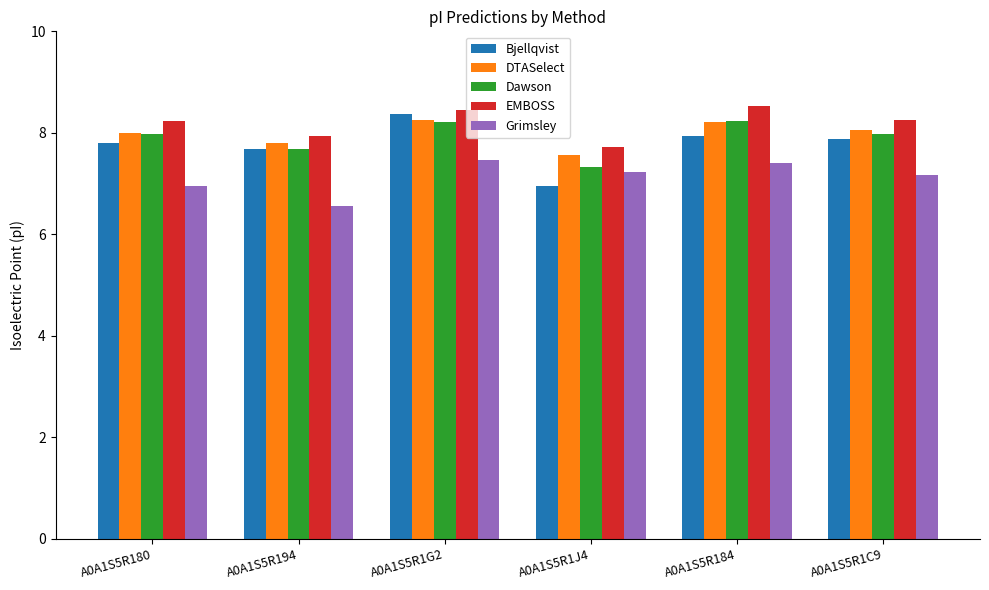

True or false: Grimsley has a value of 6.6 at A0A1S5R194.

True